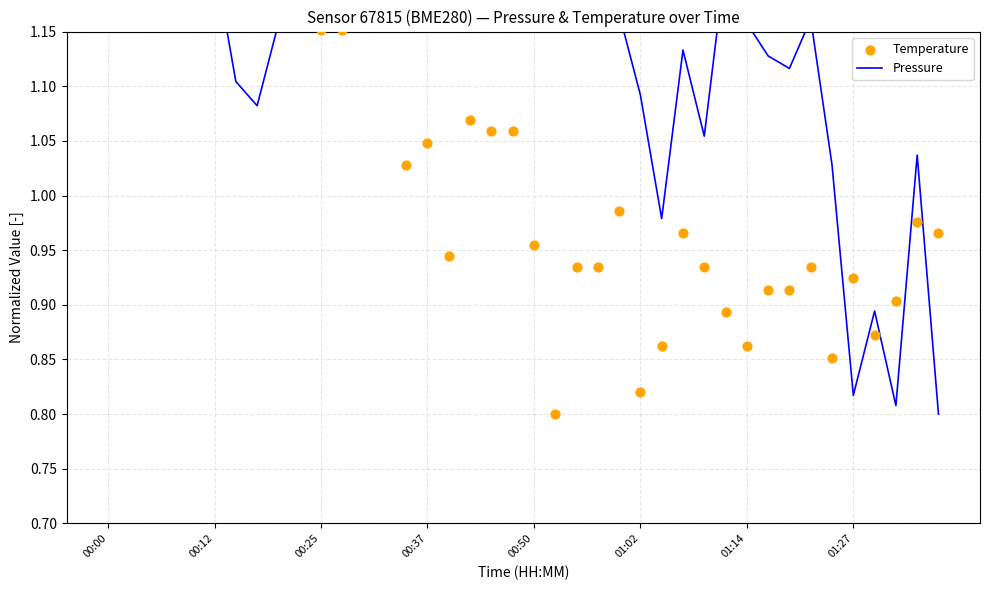

At which category is the sum across all series the highest?

00:12